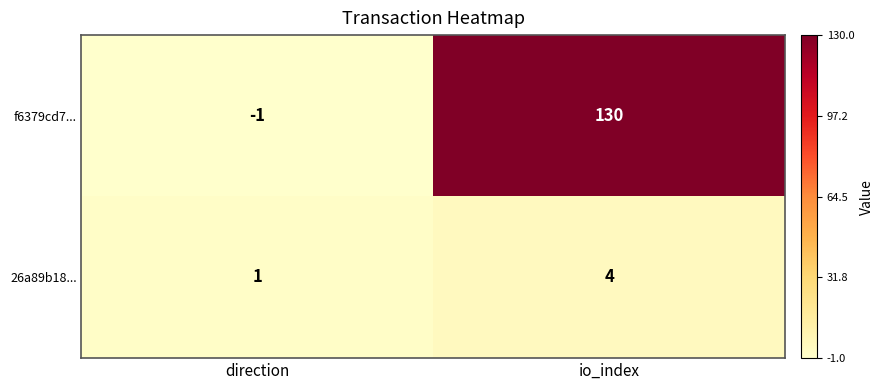

What is the greatest value displayed?

130